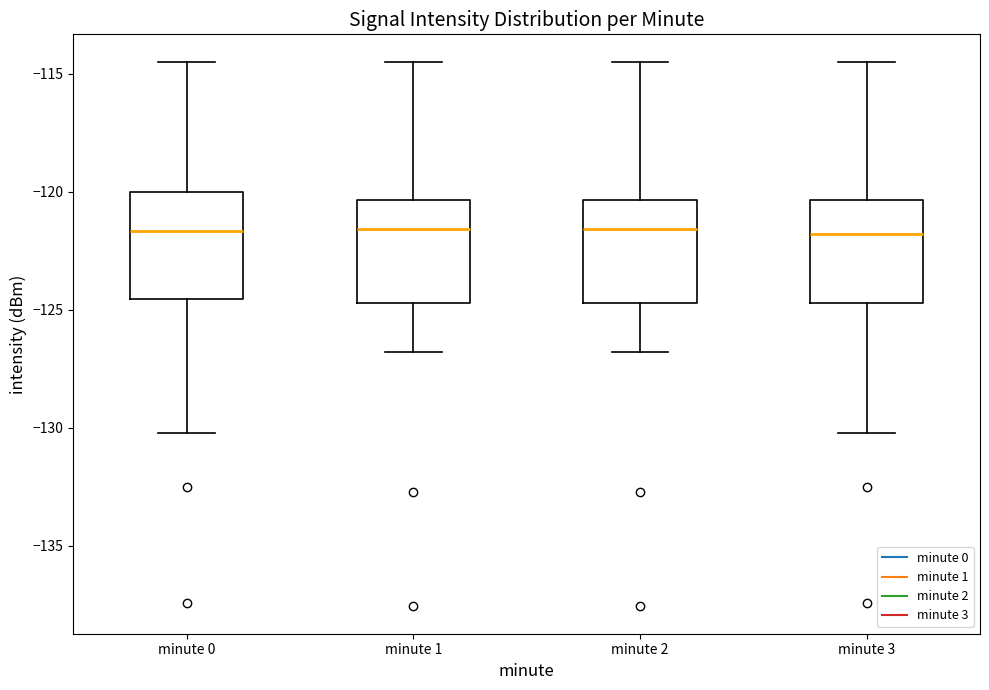

Where does the lower whisker of the box for minute 0 end on the y-axis? The values are not printed on the chart, so give them approximately, as read against the axis.

-130.0